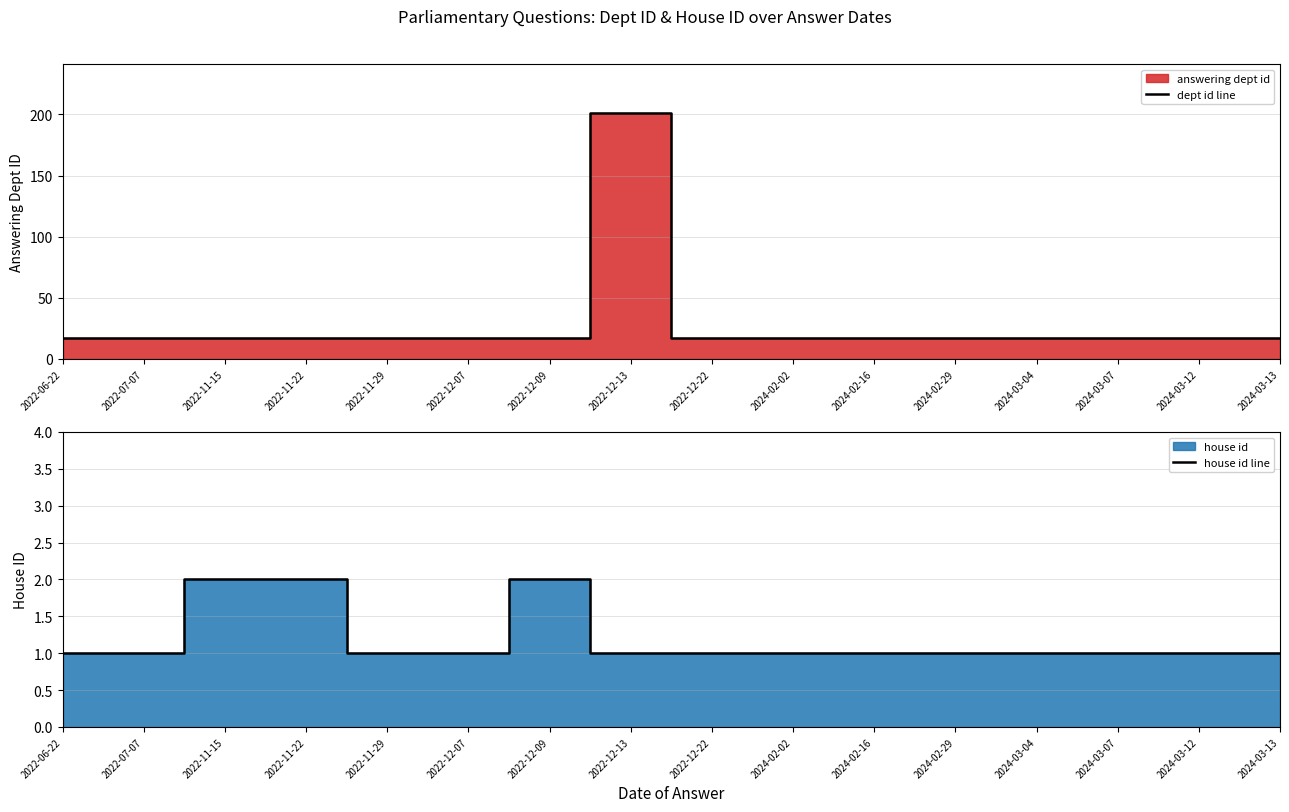

What is the minimum value for dept id line?

17